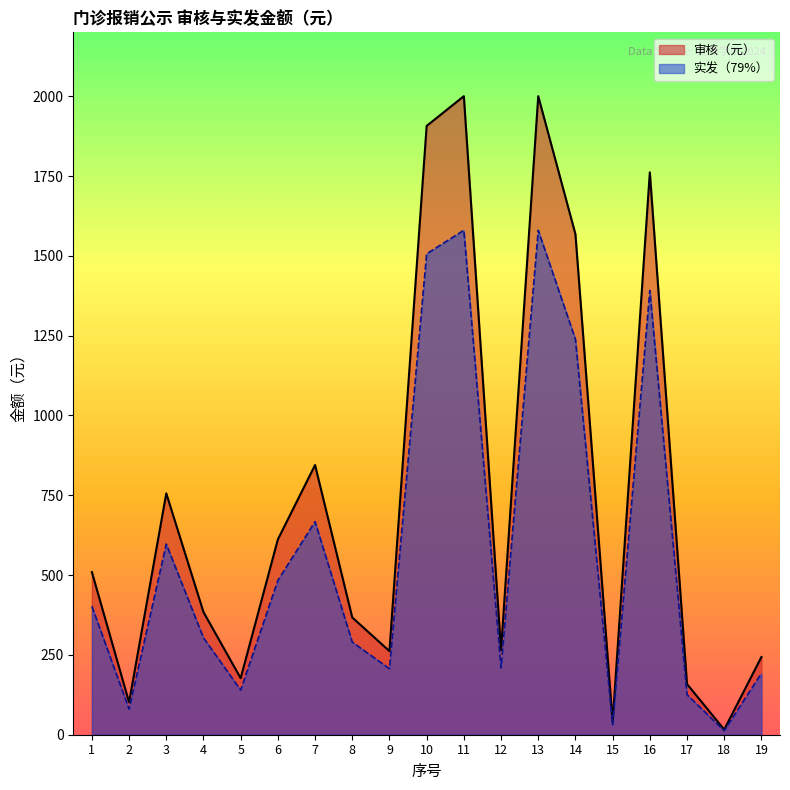

Reading left to right, list all the values displayed in this chart.

审核（元）: 509.5	101.5	756.0	384.1	177.1	611.7	844.7	367.2	261.9	1906.9	2000.0	264.7	2000.0	1567.8	40.0	1761.5	158.7	16.1	243.3
实发（79%）: 402.5	80.2	597.2	303.5	139.9	483.3	667.3	290.1	206.9	1506.4	1580.0	209.1	1580.0	1238.6	31.6	1391.6	125.4	12.7	192.2